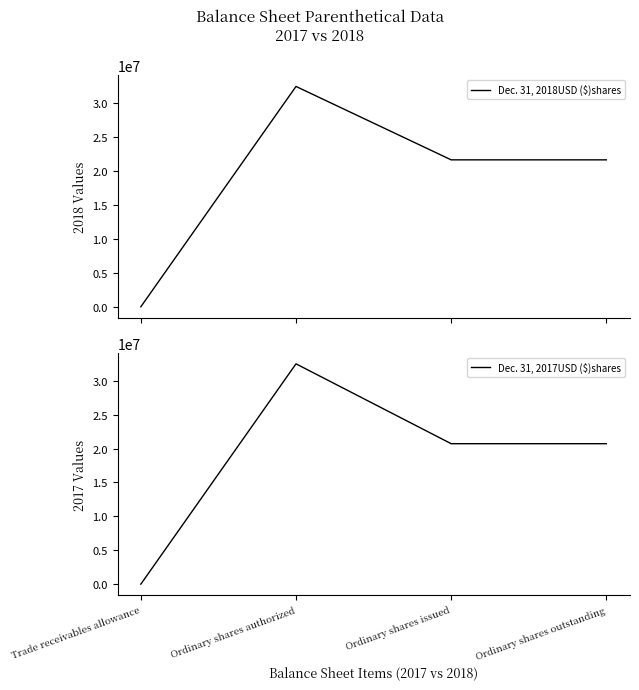

Between Ordinary shares outstanding and Ordinary shares authorized, which is larger?

Ordinary shares authorized